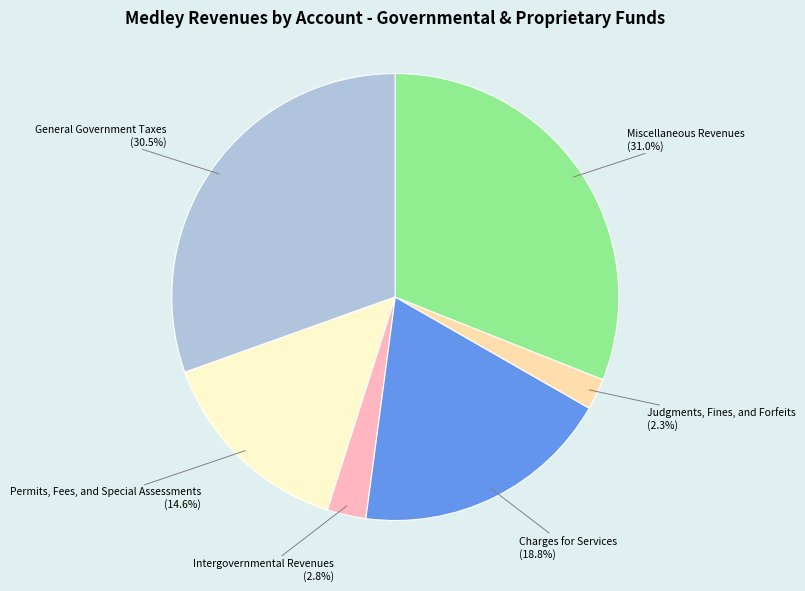

To the nearest percent, what is the difference between the largest and smallest slice percentages?

29%